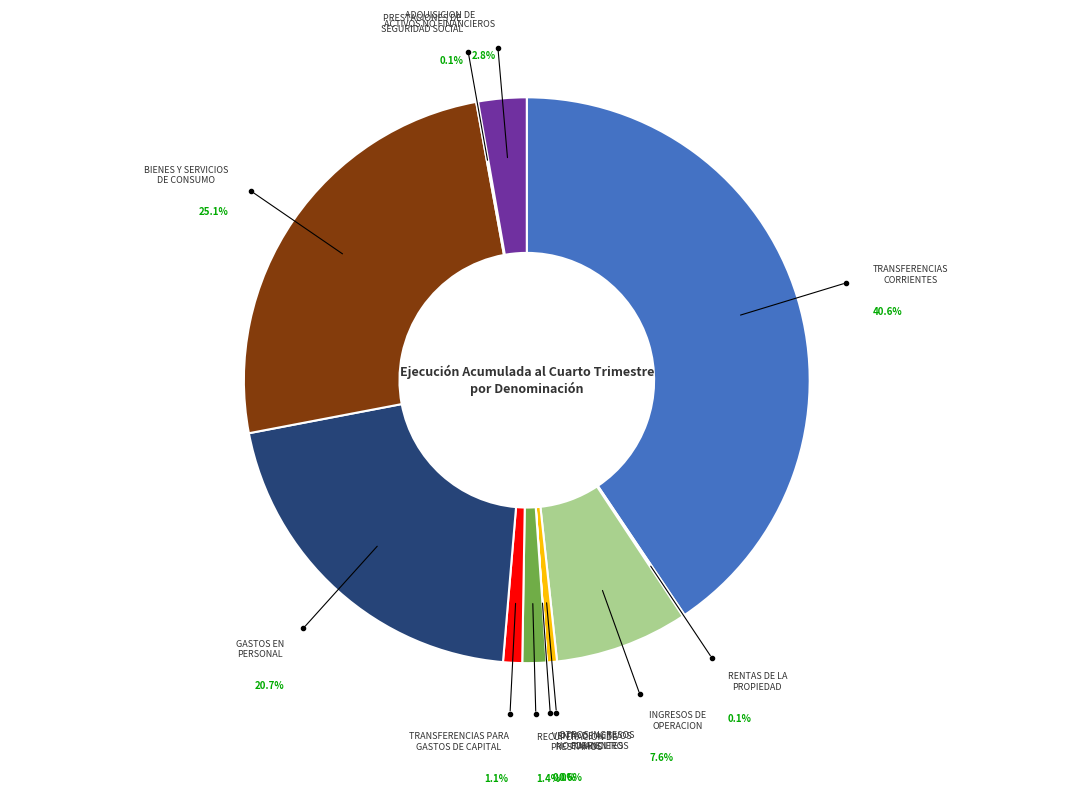

Count the number of slices in the pie.

11